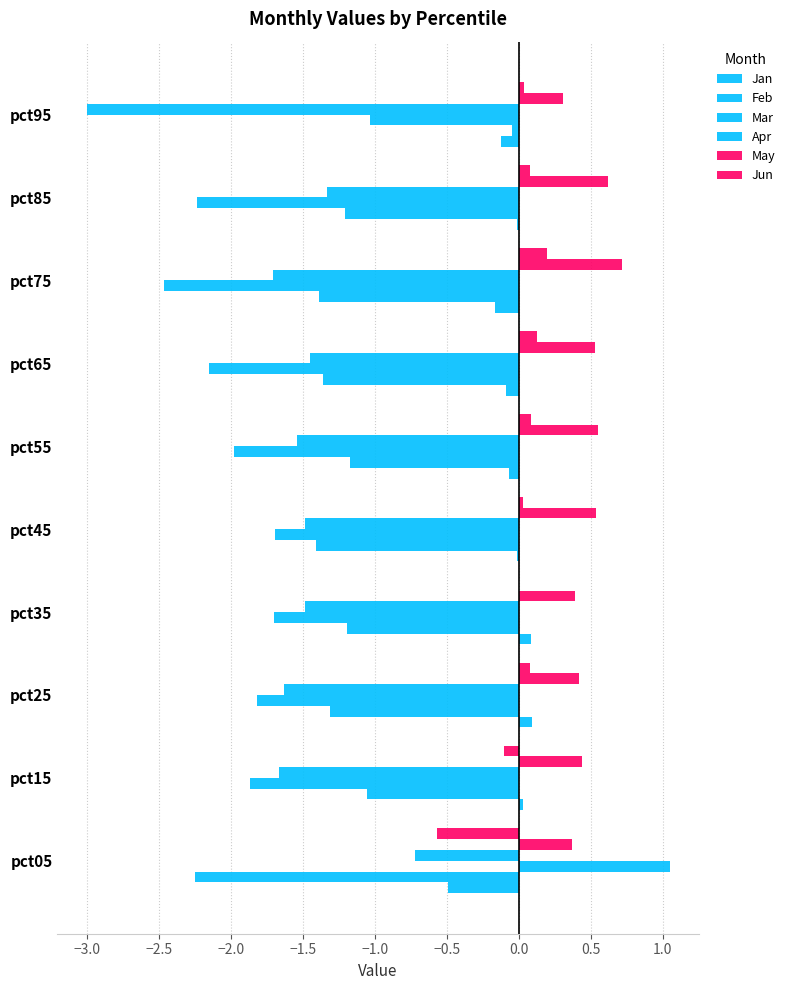

What is the difference between the second highest and minimum values in the Jun series?

0.7